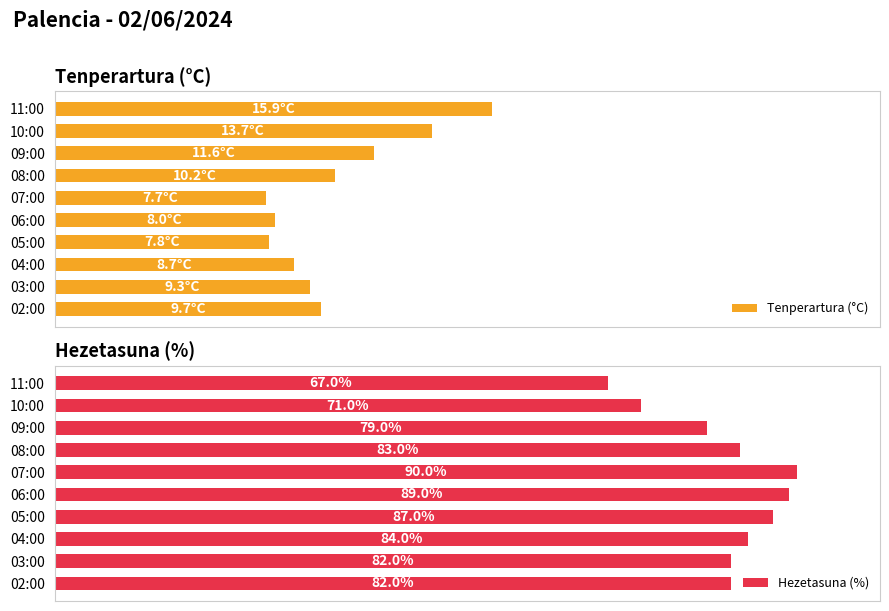

Does the chart contain any negative values?

No